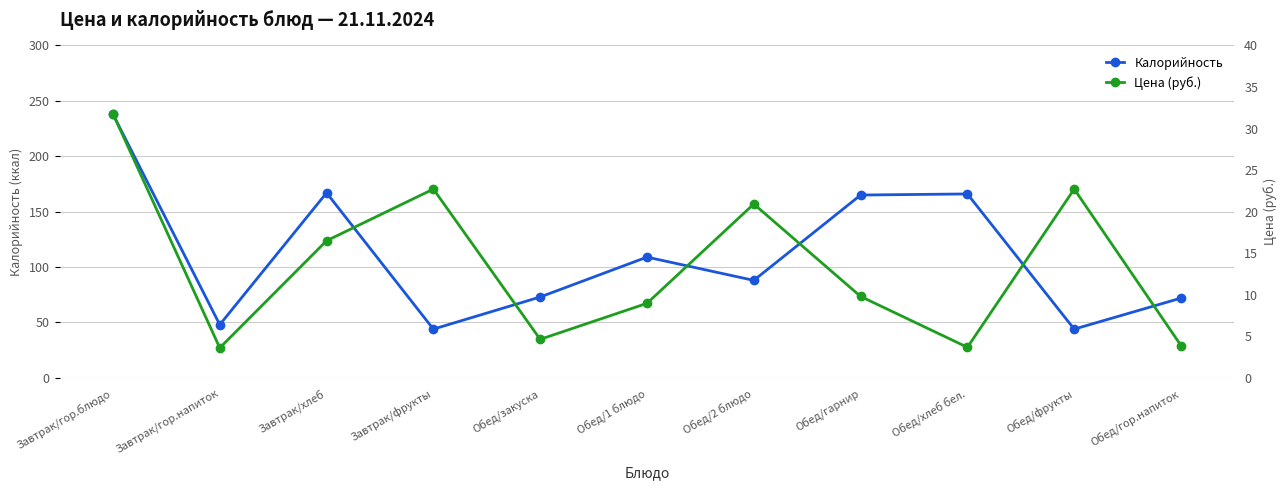

Where does the Цена (руб.) series first go above 9?

Завтрак/гор.блюдо